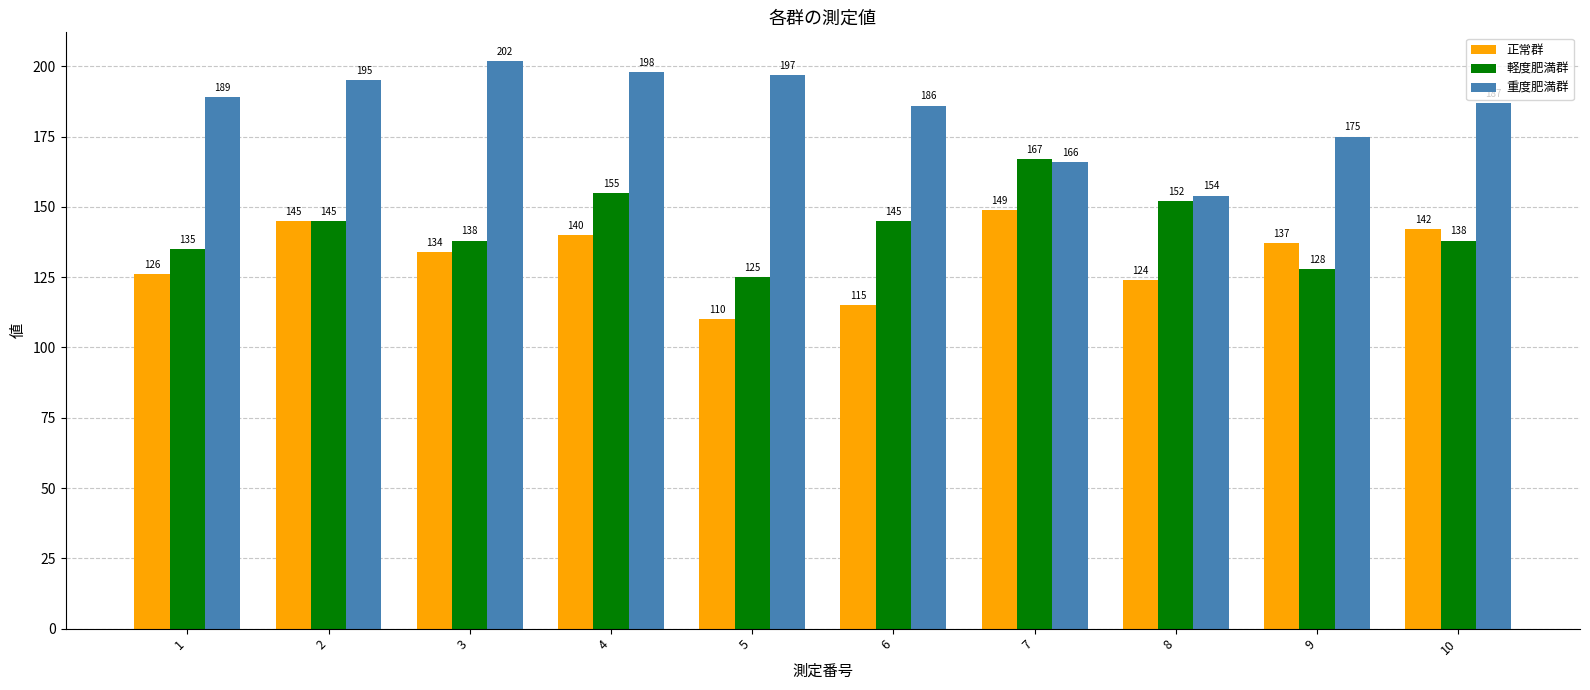

What is the difference between the maximum and minimum values in the 軽度肥満群 series?

42